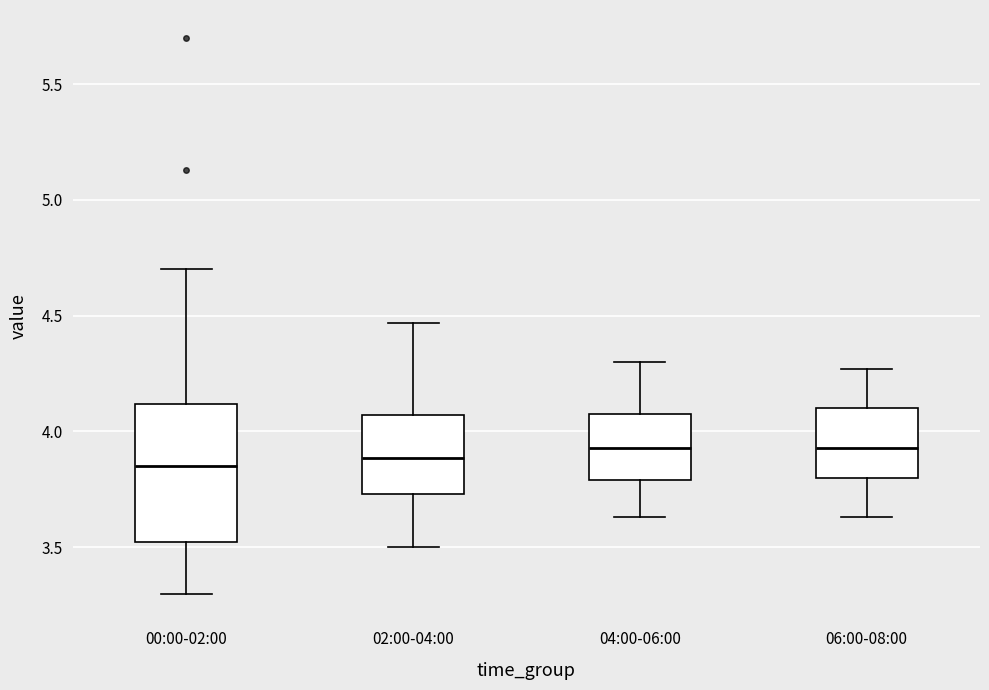

Where is the lower edge of the box for 00:00-02:00 on the y-axis? The values are not printed on the chart, so give them approximately, as read against the axis.

3.50